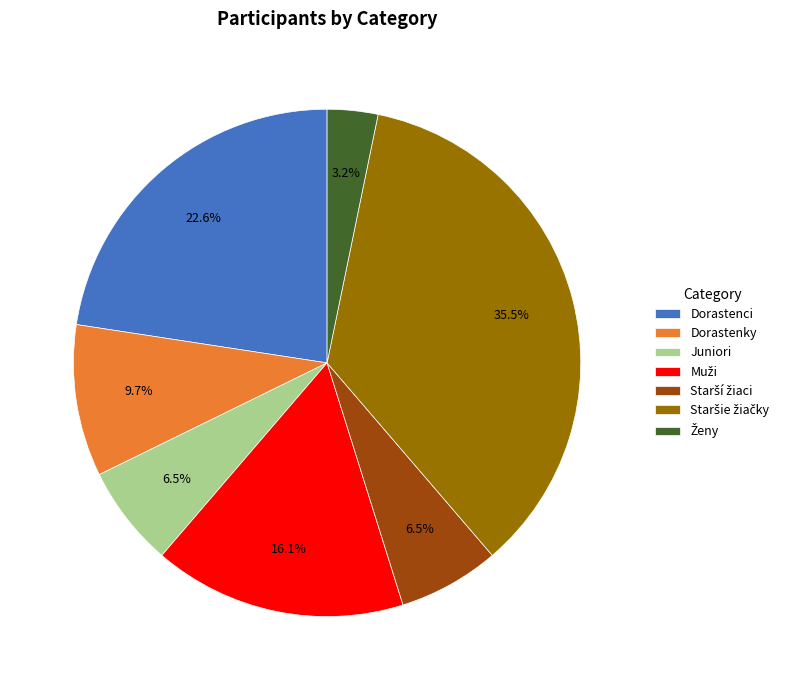

Is there any slice that represents more than half of the pie?

No